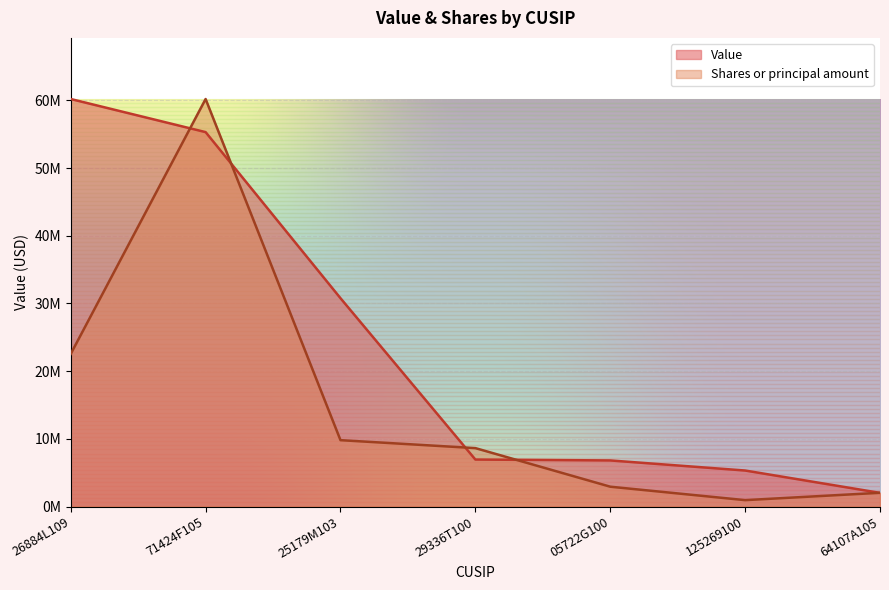

The value of Shares or principal amount at 25179M103 is 9803967.9. True or false?

True